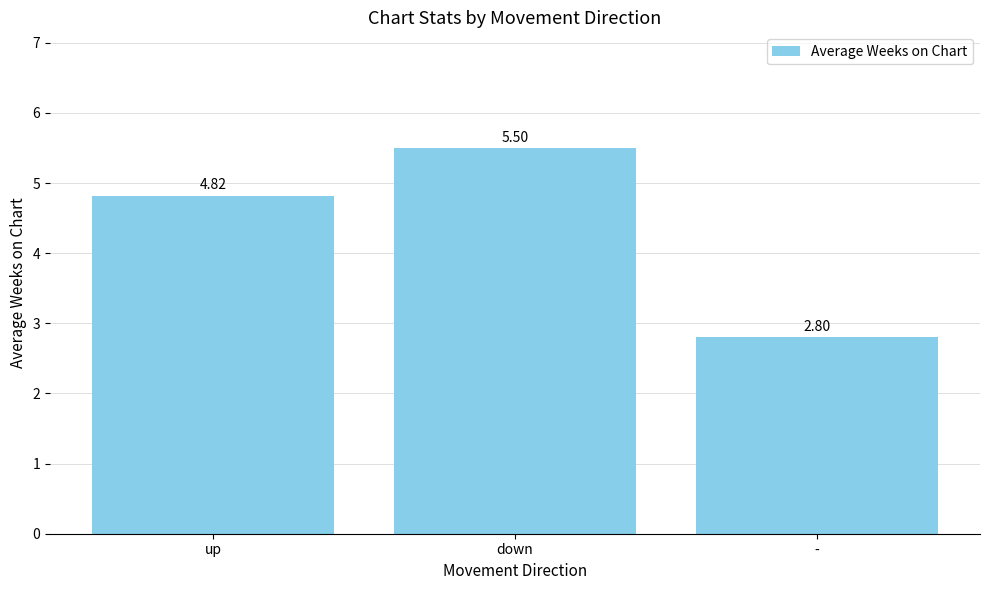

How many data points are less than 4?

1